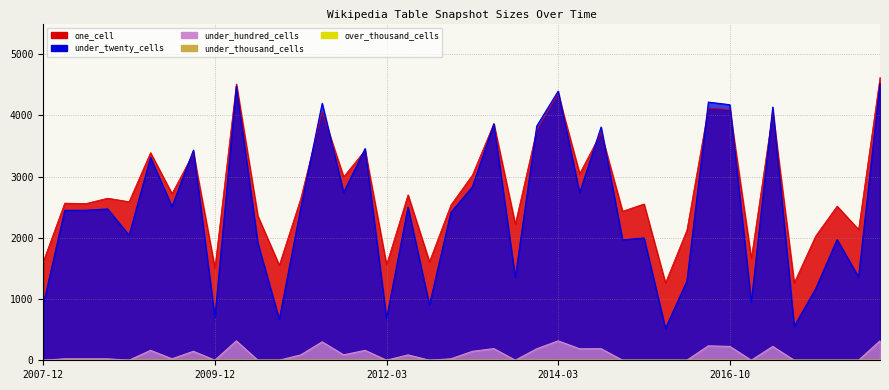

At which category does one_cell reach its first local valley?

2008-06-27